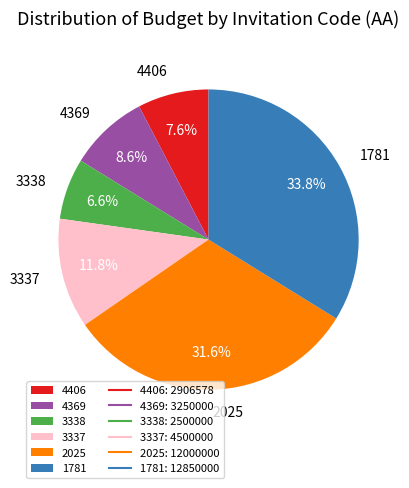

Which category has the biggest portion of the pie?

1781